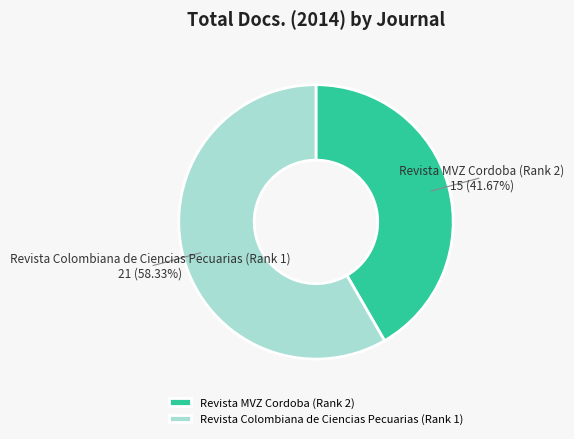

Is Revista Colombiana de Ciencias Pecuarias (Rank 1) the majority of the pie?

Yes